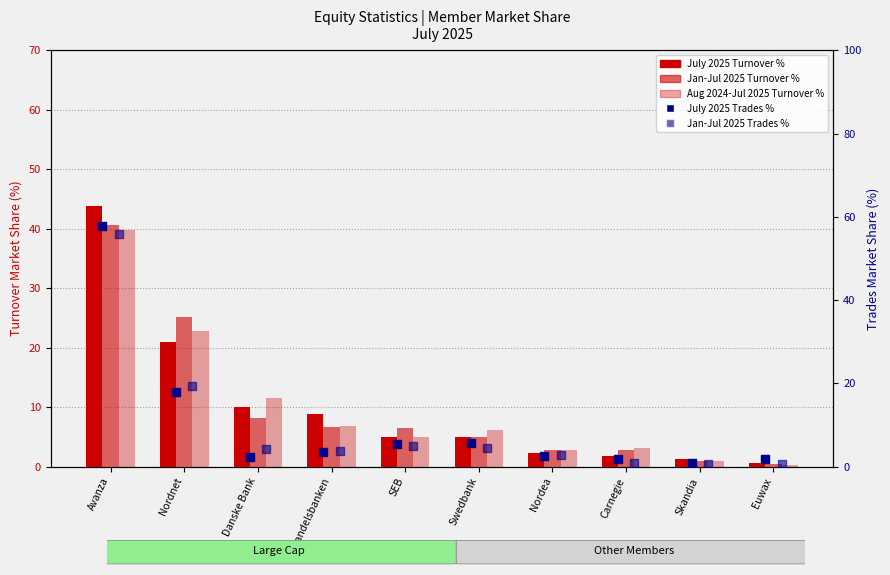

At how many categories does at least one series exceed 24?

2